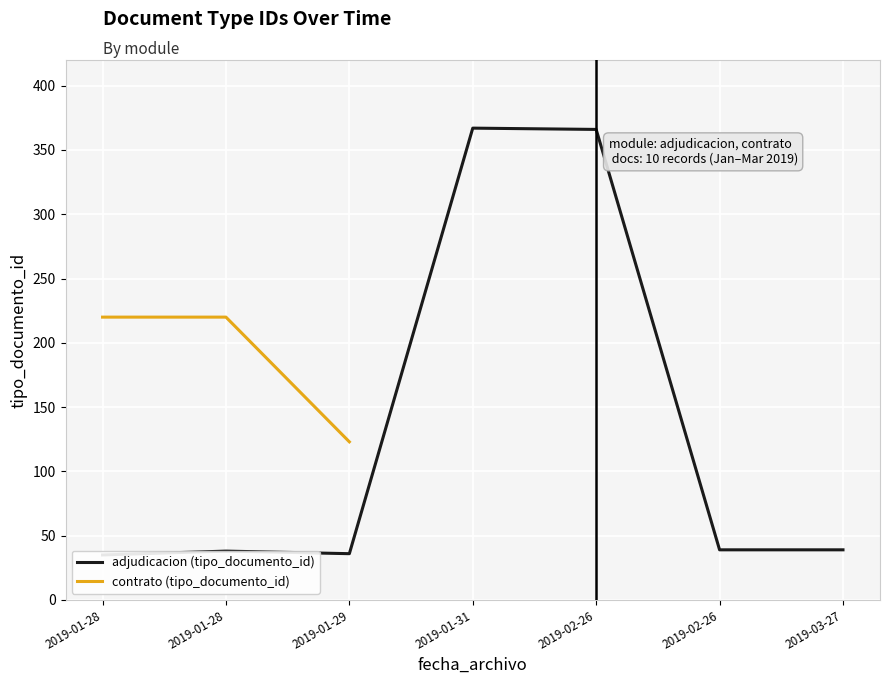

Rank the series at 2019-01-29 from lowest to highest value.

adjudicacion (tipo_documento_id), contrato (tipo_documento_id)